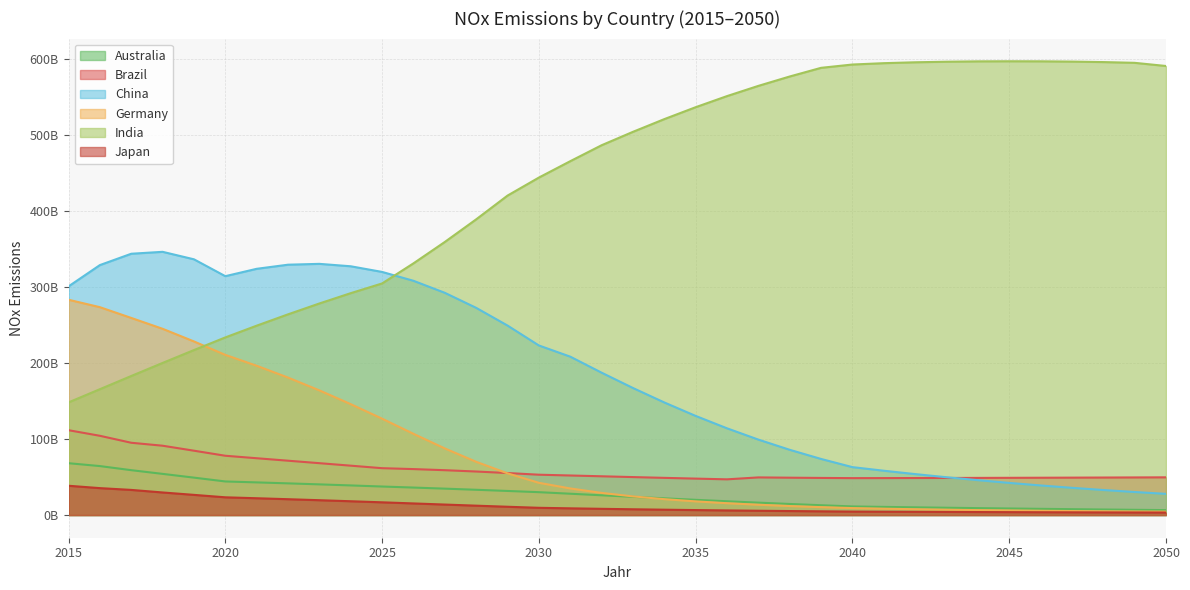

Rank the series by their maximum value, from highest to lowest.

India, China, Germany, Brazil, Australia, Japan